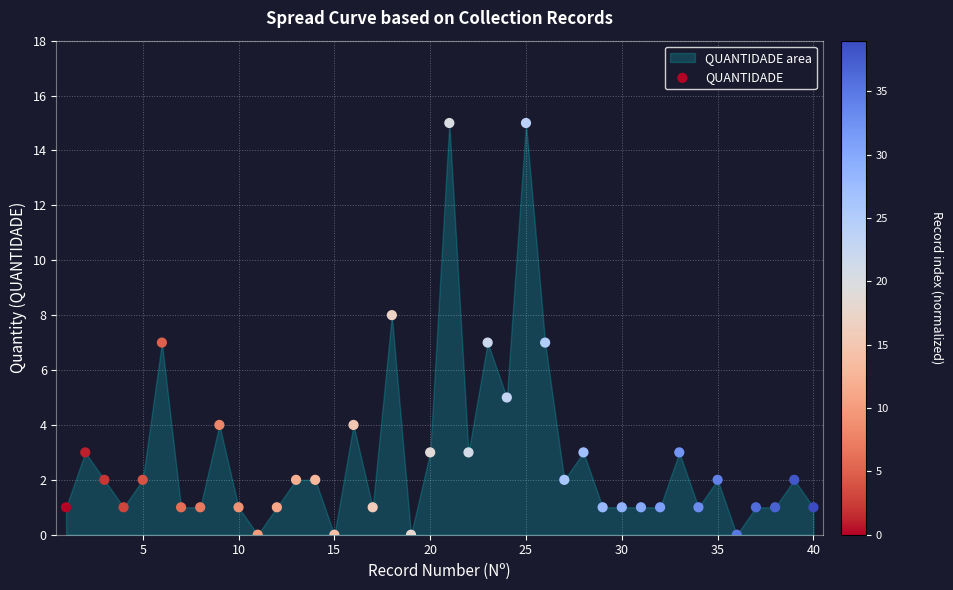

What is the range of Y values (max minus min)?

15